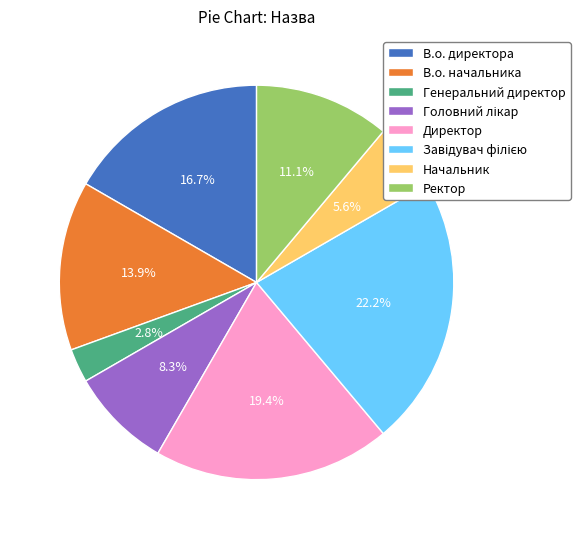

Is it true that Ректор is 11% of the pie?

True